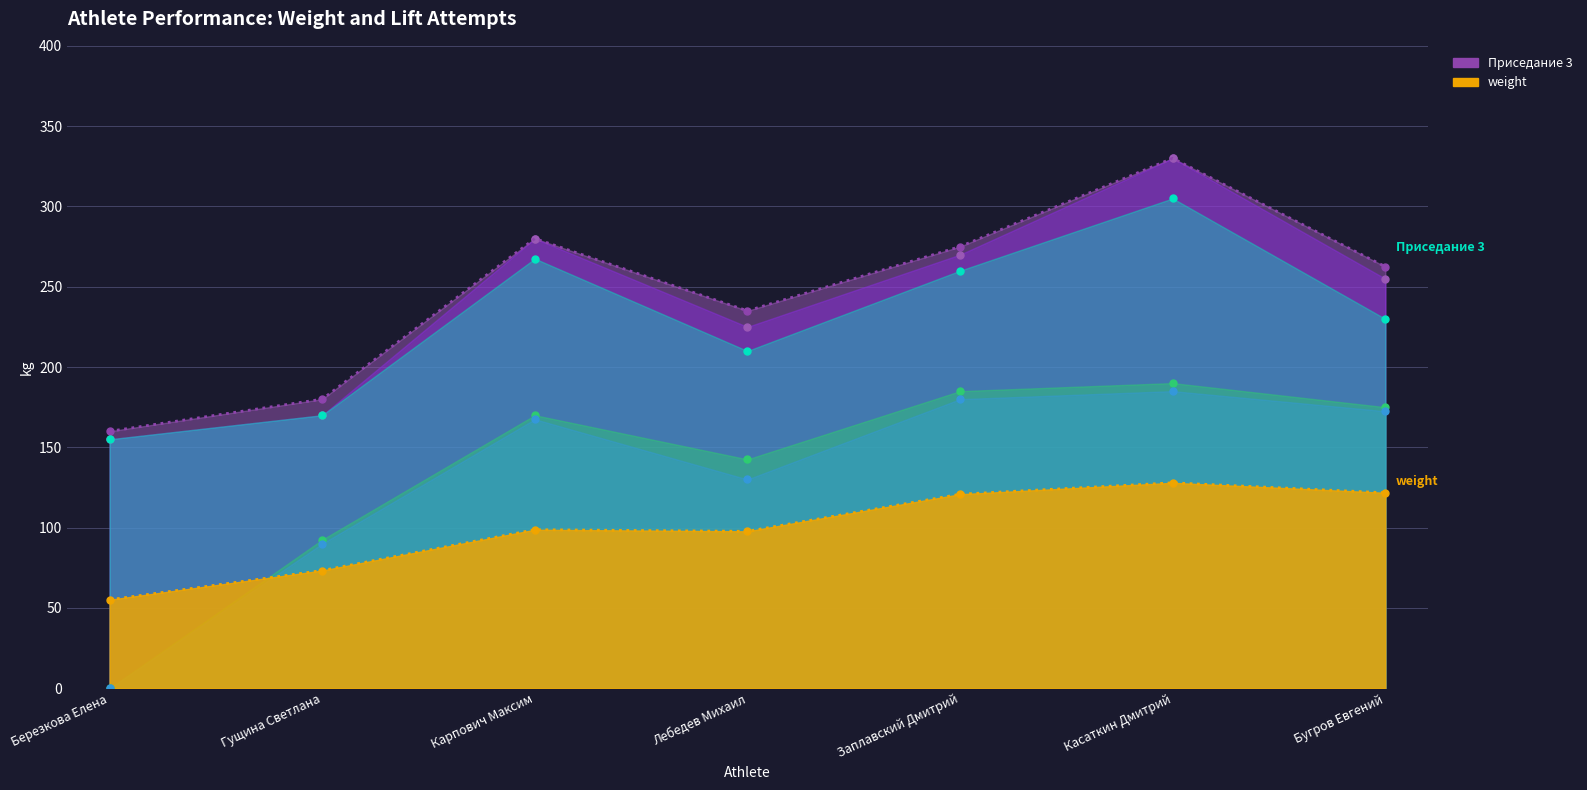

How many lines are shown in the chart?

6